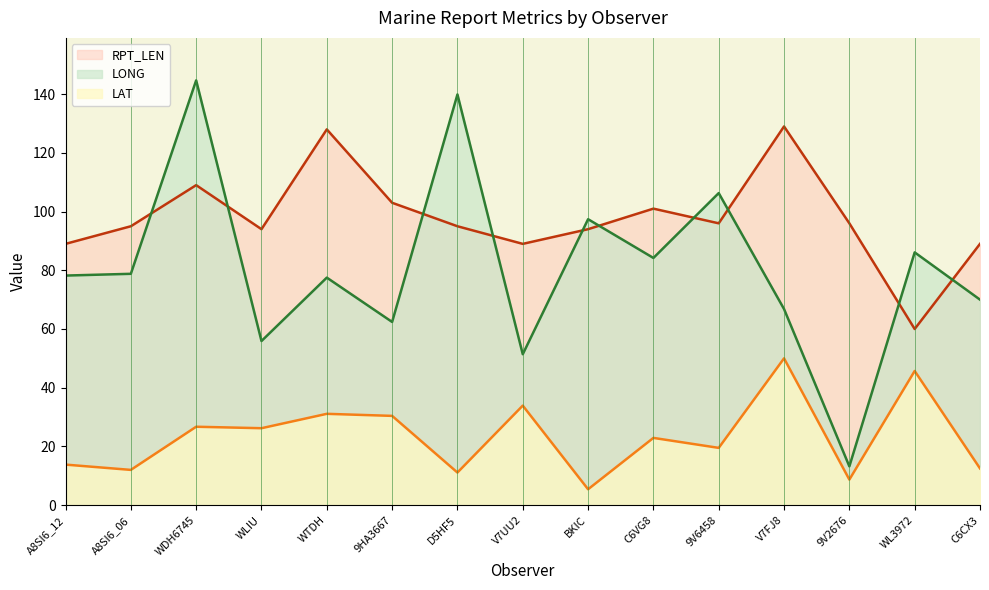

Which has a higher value, 9V6458 or WL3972?

9V6458